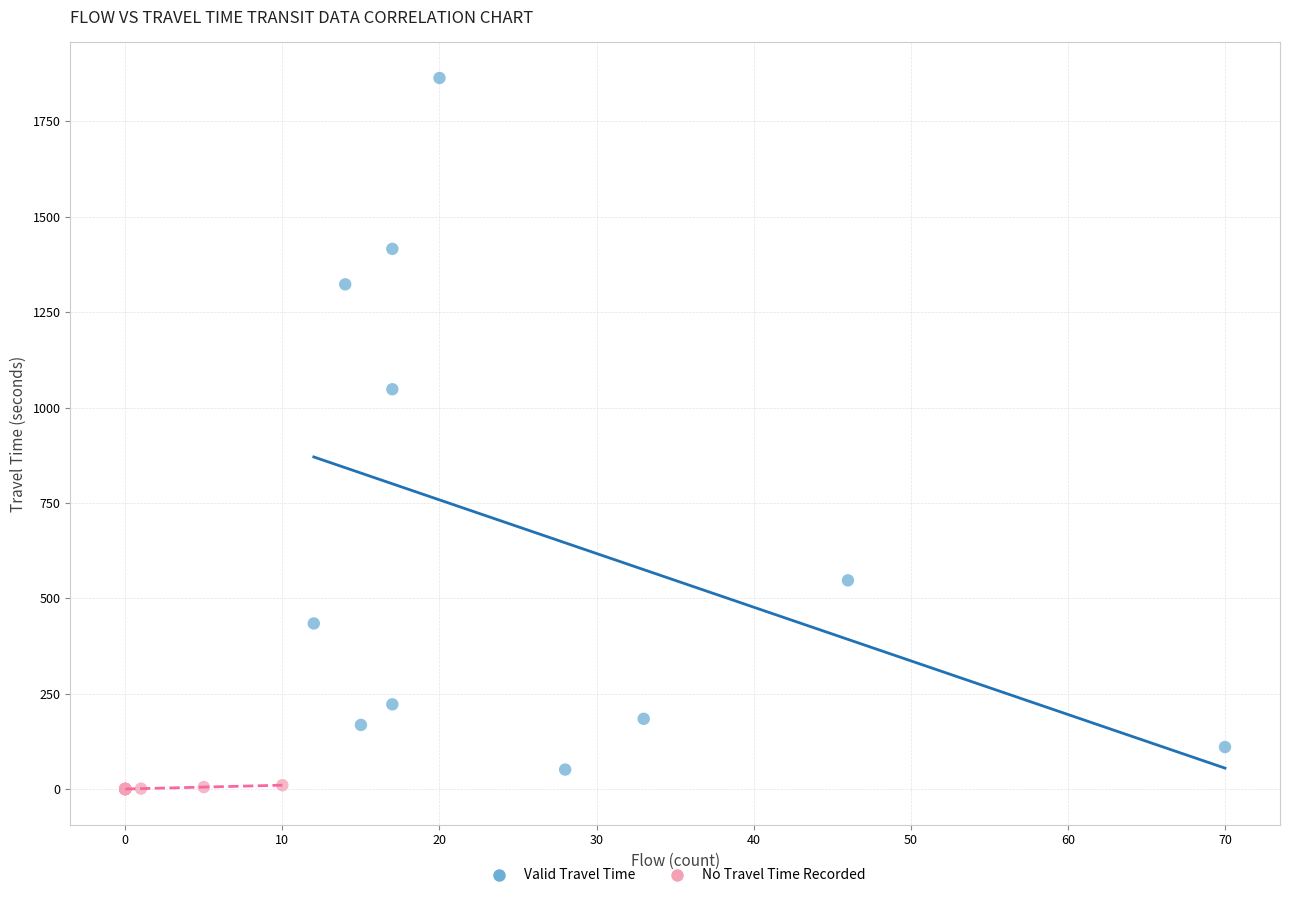

Which series has the widest spread of Y values?

Valid Travel Time